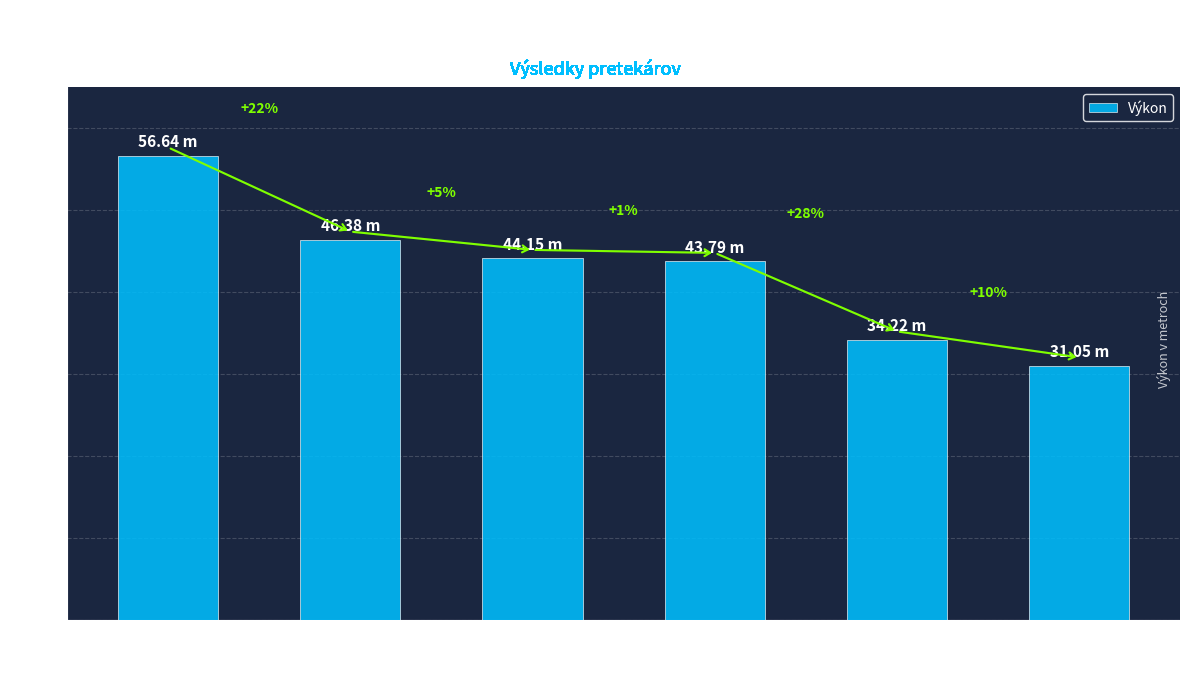

What is the ratio of the value at Krajňák Marek to the value at Makkay Simon?

1.8